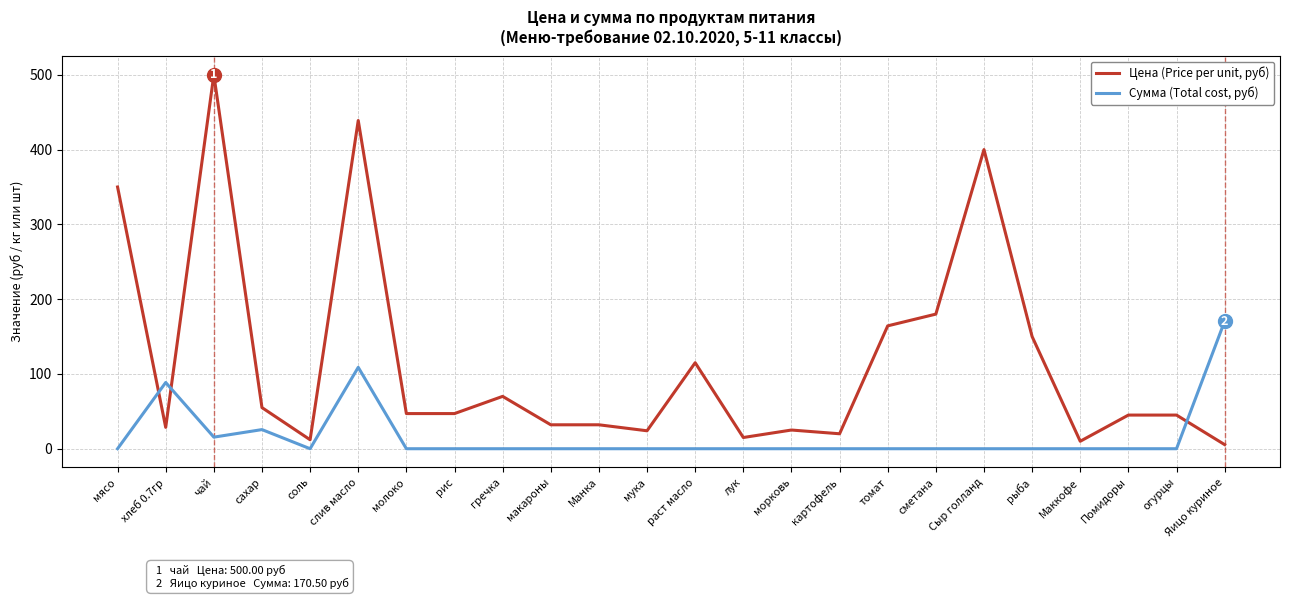

At which category does Цена (Price per unit, руб) reach its first local valley?

хлеб 0.7гр